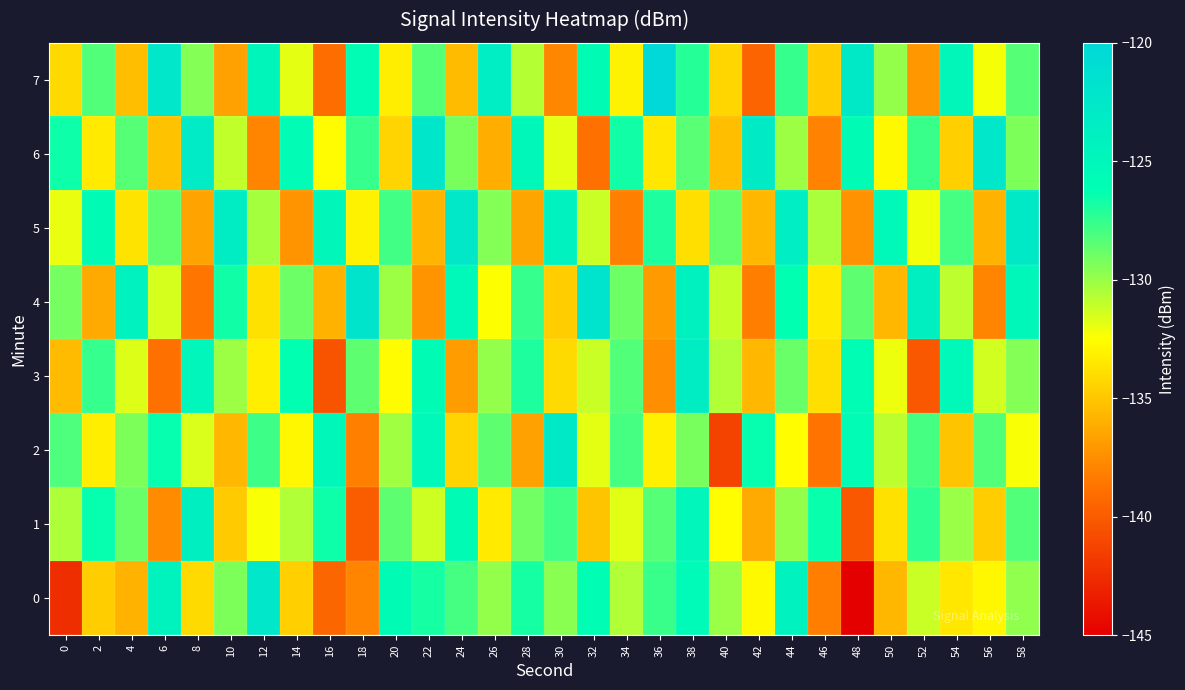

Reading left to right, transcribe all the data shown in this chart.

0: 0=-142.5	2=-134.7	4=-135.9	6=-124.5	8=-134.1	10=-129.3	12=-122.5	14=-134.6	16=-139.4	18=-137.9	20=-125.9	22=-126.8	24=-127.9	26=-130.0	28=-126.8	30=-129.7	32=-126.0	34=-130.6	36=-127.6	38=-125.5	40=-130.0	42=-132.8	44=-124.4	46=-138.2	48=-145.8	50=-135.7	52=-131.2	54=-133.5	56=-132.8	58=-129.8
1: 0=-130.5	2=-126.4	4=-128.8	6=-137.6	8=-123.8	10=-134.8	12=-132.3	14=-130.6	16=-126.6	18=-139.9	20=-128.5	22=-131.2	24=-125.7	26=-133.5	28=-129.0	30=-127.9	32=-135.1	34=-131.8	36=-128.3	38=-124.9	40=-132.6	42=-136.2	44=-129.9	46=-126.5	48=-140.1	50=-133.8	52=-127.3	54=-130.0	56=-134.7	58=-128.2
2: 0=-128.1	2=-133.2	4=-129.3	6=-126.4	8=-131.6	10=-135.7	12=-127.8	14=-132.9	16=-125.0	18=-138.1	20=-130.2	22=-125.3	24=-134.4	26=-128.6	28=-136.7	30=-122.8	32=-131.9	34=-128.0	36=-133.1	38=-129.2	40=-141.3	42=-126.4	44=-132.6	46=-138.7	48=-125.8	50=-130.9	52=-128.0	54=-135.1	56=-128.2	58=-132.3
3: 0=-135.5	2=-127.6	4=-131.7	6=-138.8	8=-124.9	10=-130.1	12=-133.2	14=-126.3	16=-140.4	18=-128.5	20=-132.6	22=-125.7	24=-136.8	26=-129.9	28=-127.0	30=-134.1	32=-131.2	34=-128.3	36=-137.4	38=-123.5	40=-130.6	42=-135.7	44=-128.8	46=-133.9	48=-126.0	50=-132.1	52=-140.2	54=-125.3	56=-131.4	58=-129.5
4: 0=-129.1	2=-136.2	4=-124.3	6=-131.5	8=-138.6	10=-126.7	12=-133.8	14=-128.9	16=-135.9	18=-122.0	20=-130.1	22=-137.2	24=-125.3	26=-132.5	28=-127.6	30=-134.7	32=-121.8	34=-128.9	36=-136.9	38=-124.0	40=-131.1	42=-138.2	44=-126.3	46=-133.5	48=-128.6	50=-135.7	52=-123.8	54=-130.9	56=-137.9	58=-125.0
5: 0=-132.0	2=-125.9	4=-133.8	6=-128.7	8=-136.5	10=-123.4	12=-130.3	14=-137.2	16=-125.1	18=-133.0	20=-127.9	22=-135.8	24=-122.7	26=-129.6	28=-136.4	30=-124.3	32=-131.2	34=-138.1	36=-127.0	38=-133.9	40=-128.8	42=-135.7	44=-123.6	46=-130.4	48=-137.3	50=-125.2	52=-132.1	54=-128.0	56=-135.9	58=-122.8
6: 0=-126.5	2=-133.4	4=-128.3	6=-135.2	8=-123.1	10=-131.0	12=-137.9	14=-125.8	16=-132.7	18=-127.6	20=-134.4	22=-122.3	24=-129.2	26=-136.1	28=-125.0	30=-131.9	32=-138.8	34=-126.7	36=-133.6	38=-128.4	40=-135.3	42=-123.2	44=-130.1	46=-138.0	48=-125.9	50=-132.8	52=-127.7	54=-134.6	56=-122.4	58=-129.3
7: 0=-134.1	2=-128.2	4=-135.3	6=-122.4	8=-129.6	10=-136.7	12=-124.8	14=-131.9	16=-139.0	18=-126.1	20=-133.2	22=-128.3	24=-135.4	26=-123.6	28=-130.7	30=-137.8	32=-125.9	34=-133.0	36=-120.1	38=-127.2	40=-134.3	42=-139.4	44=-127.6	46=-134.7	48=-122.8	50=-129.9	52=-137.0	54=-125.1	56=-132.2	58=-128.3